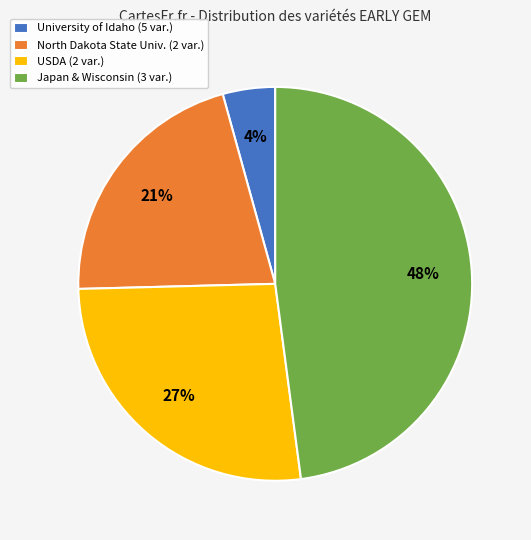

Does North Dakota State Univ. (2 var.) represent more than half of the total?

No